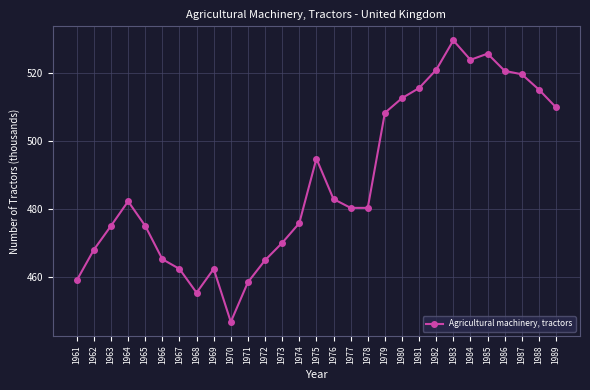

What is the sum of all values?

14159.1